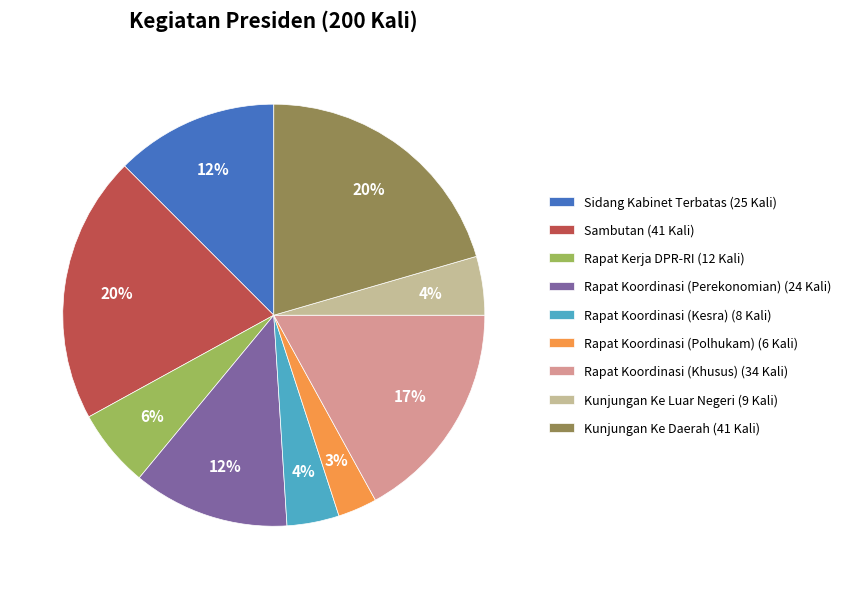

Count the number of slices in the pie.

9